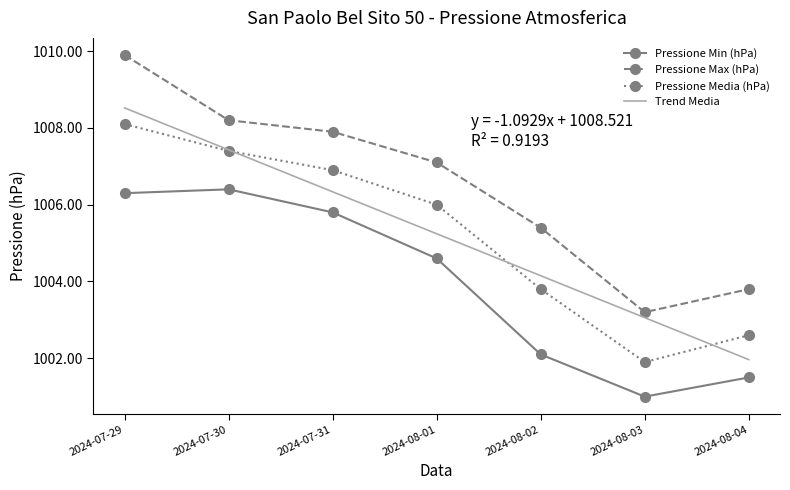

List the series in order of their peak value, highest first.

Pressione Max (hPa), Pressione Media (hPa), Pressione Min (hPa)